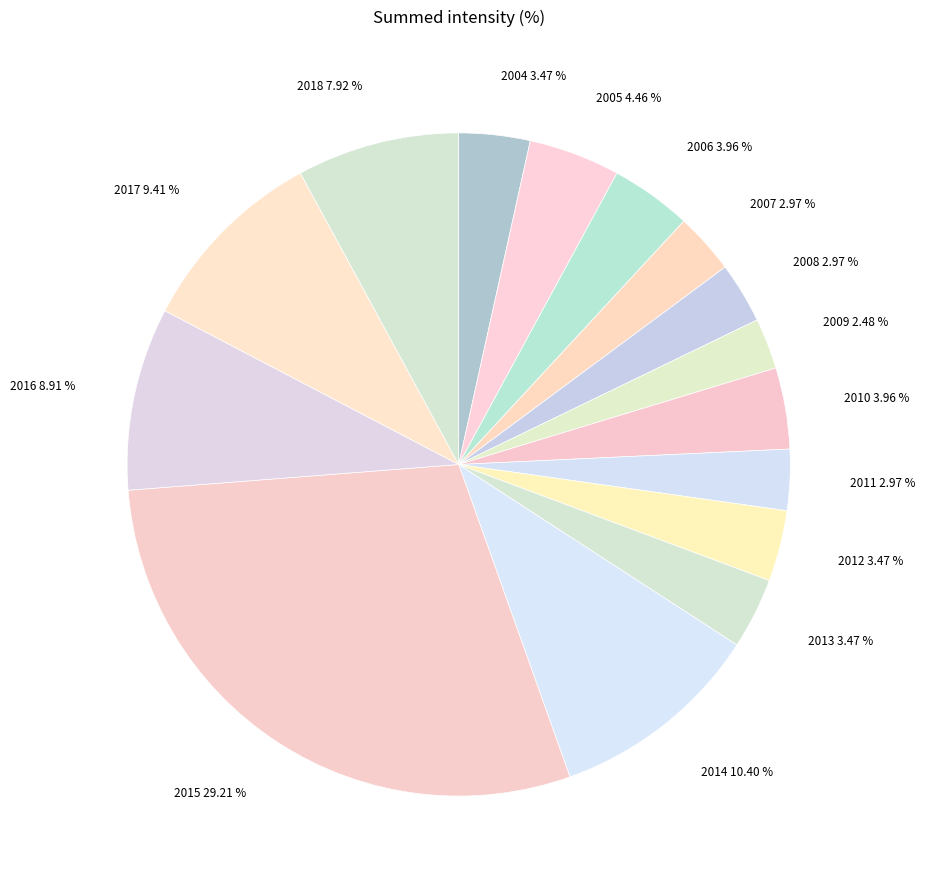

To the nearest percent, what percentage of the pie is 2009?

2%